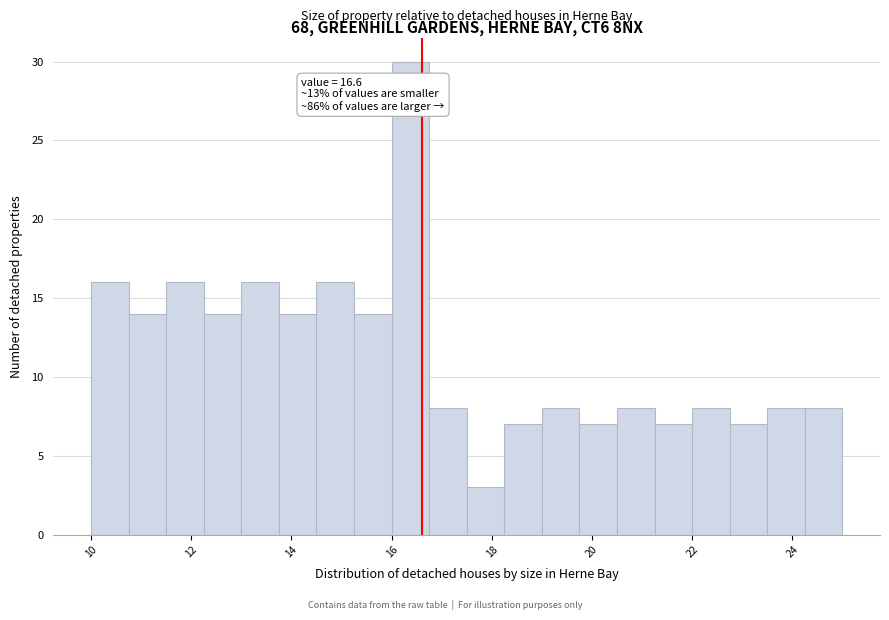

Around what value on the x-axis is the tallest bar? Give the approximate position of its centre, as read against the axis.

16.4